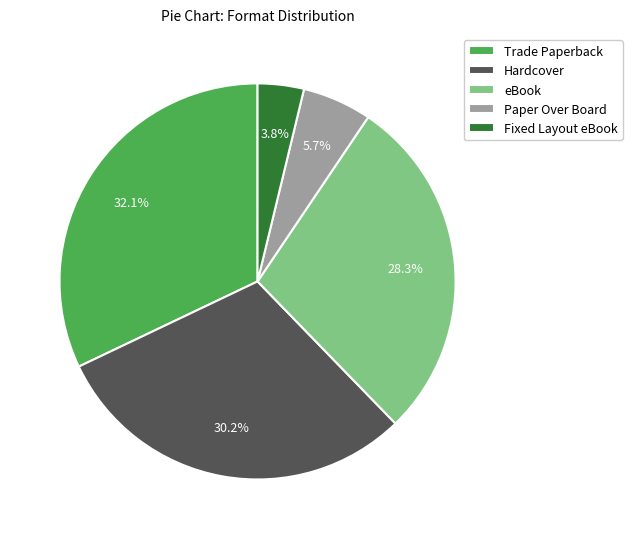

To the nearest percent, what portion does Hardcover represent?

30%